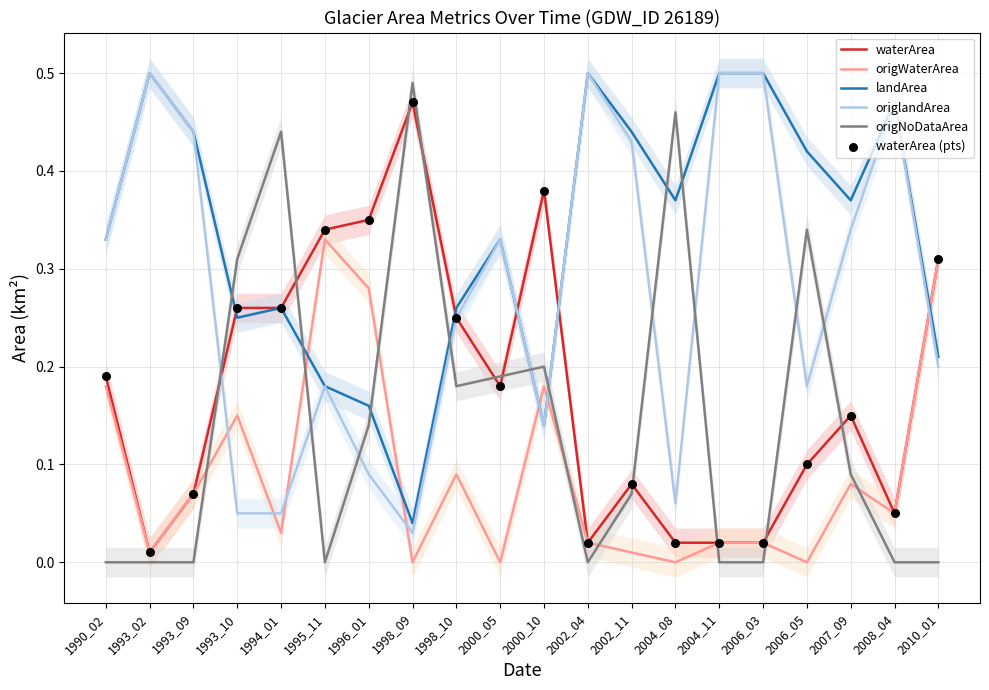

Which series reaches the minimum Y coordinate?

origWaterArea